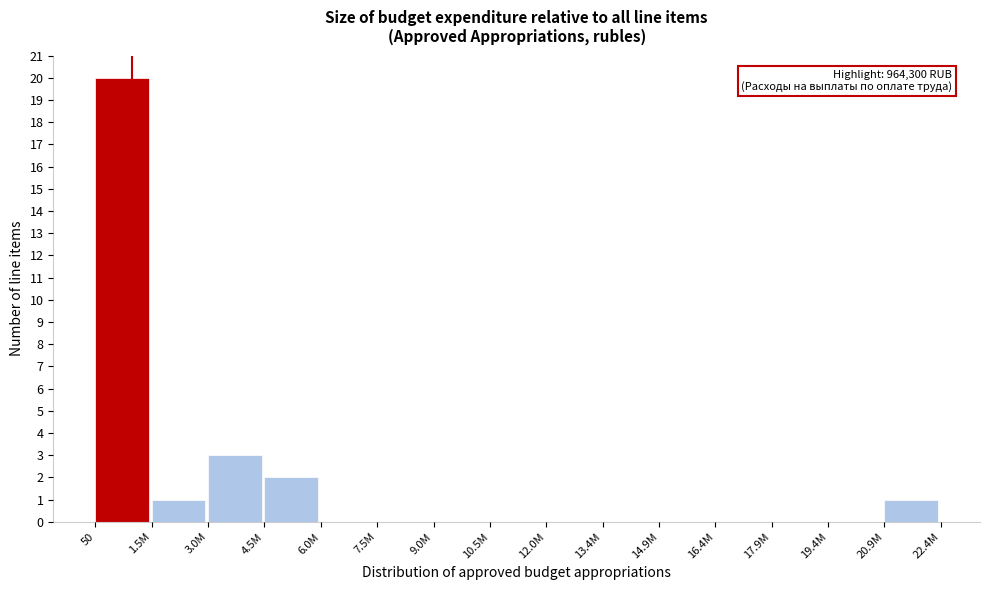

Reading right to left, extract all data points from this chart.

20.9M=1	19.4M=0	17.9M=0	16.4M=0	14.9M=0	13.4M=0	12.0M=0	10.5M=0	9.0M=0	7.5M=0	6.0M=0	4.5M=2	3.0M=3	1.5M=1	50=20